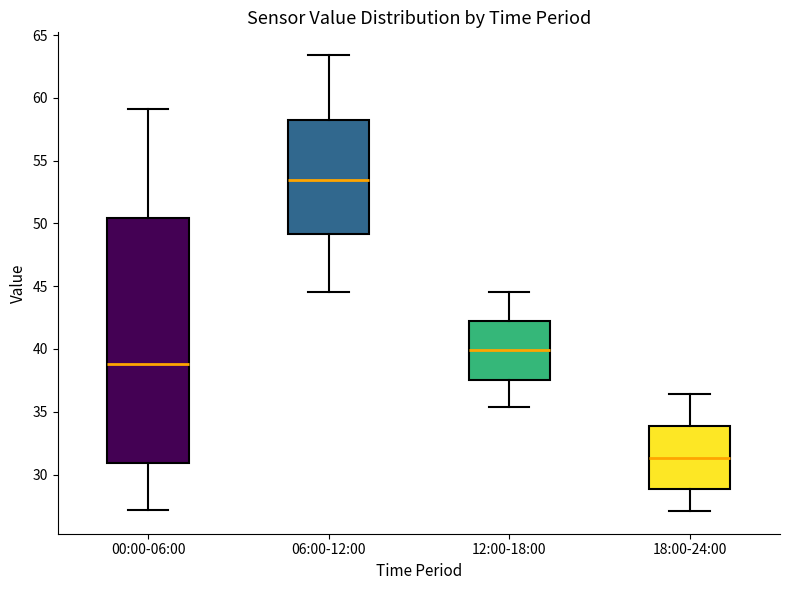

Comparing the boxes themselves (not the whiskers), which one is the tallest?

00:00-06:00